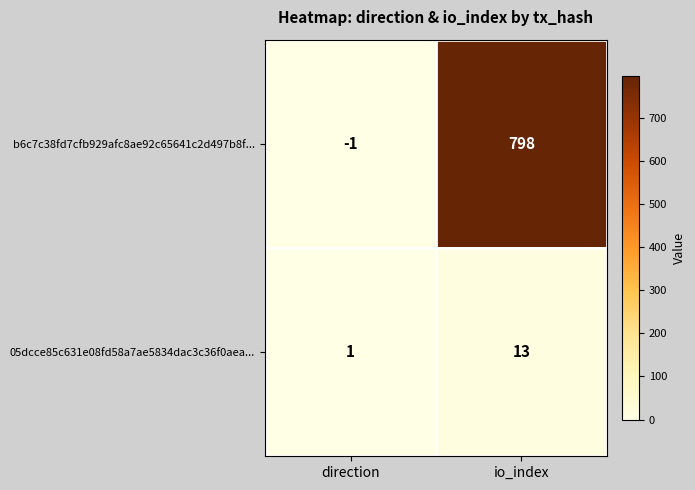

Rank the series by their average value, from lowest to highest.

05dcce85c631e08fd58a7ae5834dac3c36f0aea..., b6c7c38fd7cfb929afc8ae92c65641c2d497b8f...